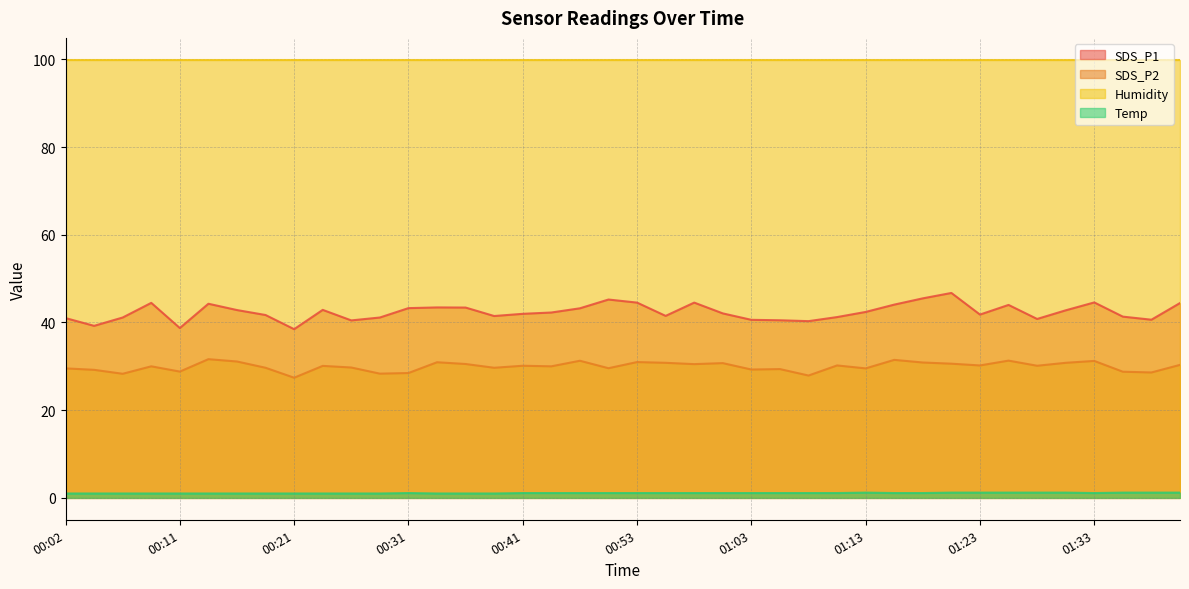

Which series has the widest spread of values?

SDS_P1